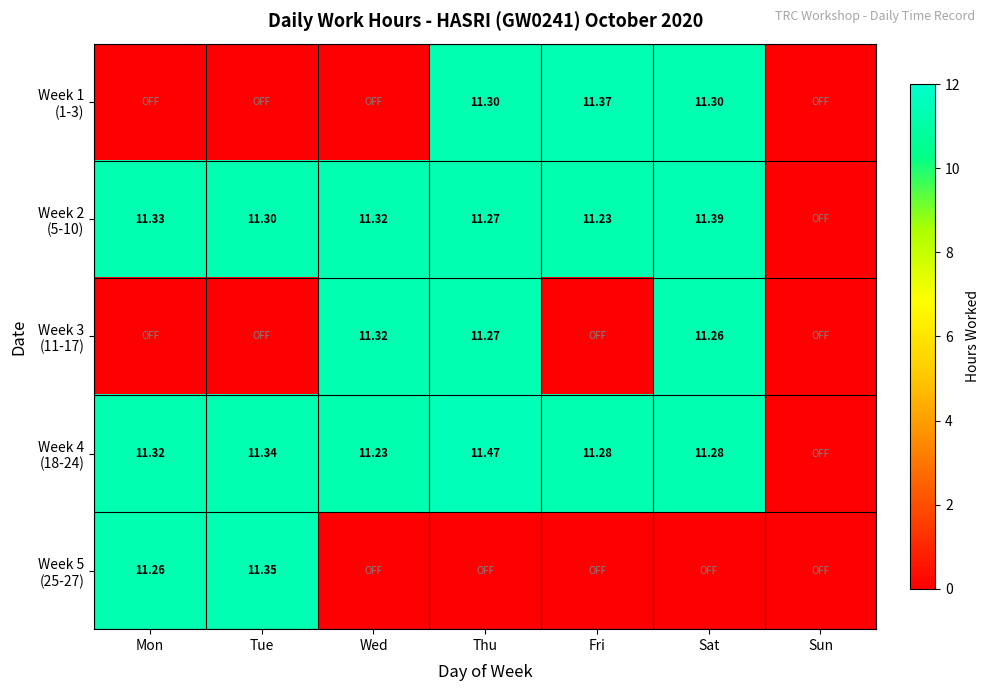

What is the highest value of the Week 4 (18-24) series?

11.5